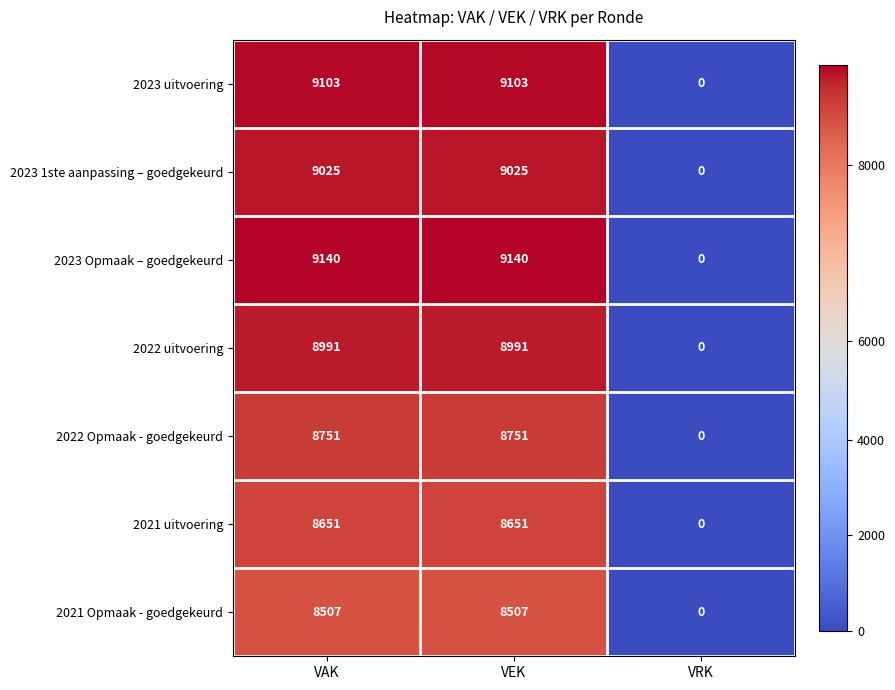

How many data points in 2021 Opmaak - goedgekeurd are less than 8507?

1